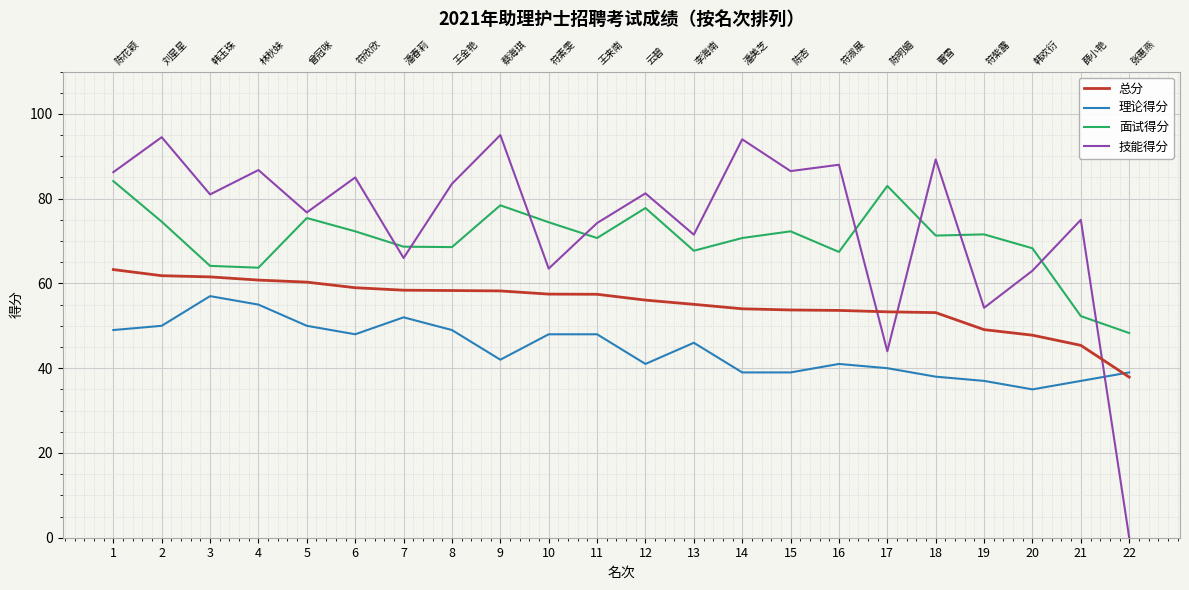

At which category does 技能得分 reach its first local valley?

3